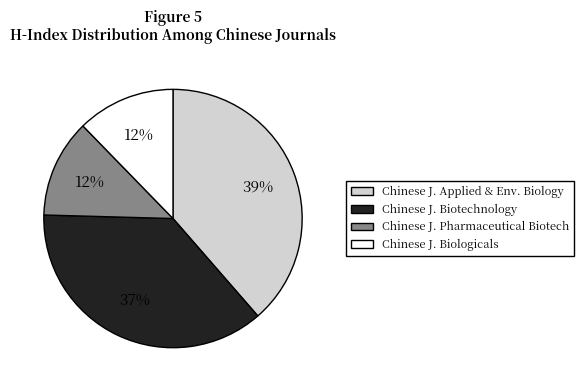

Is there a majority slice in this chart?

No